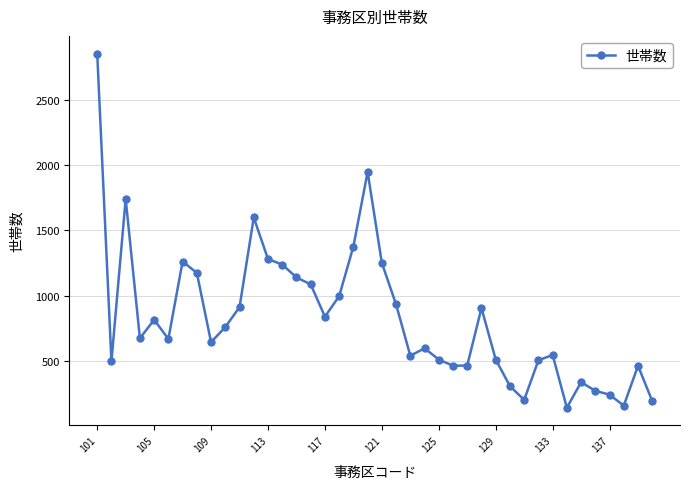

What is the average value?

825